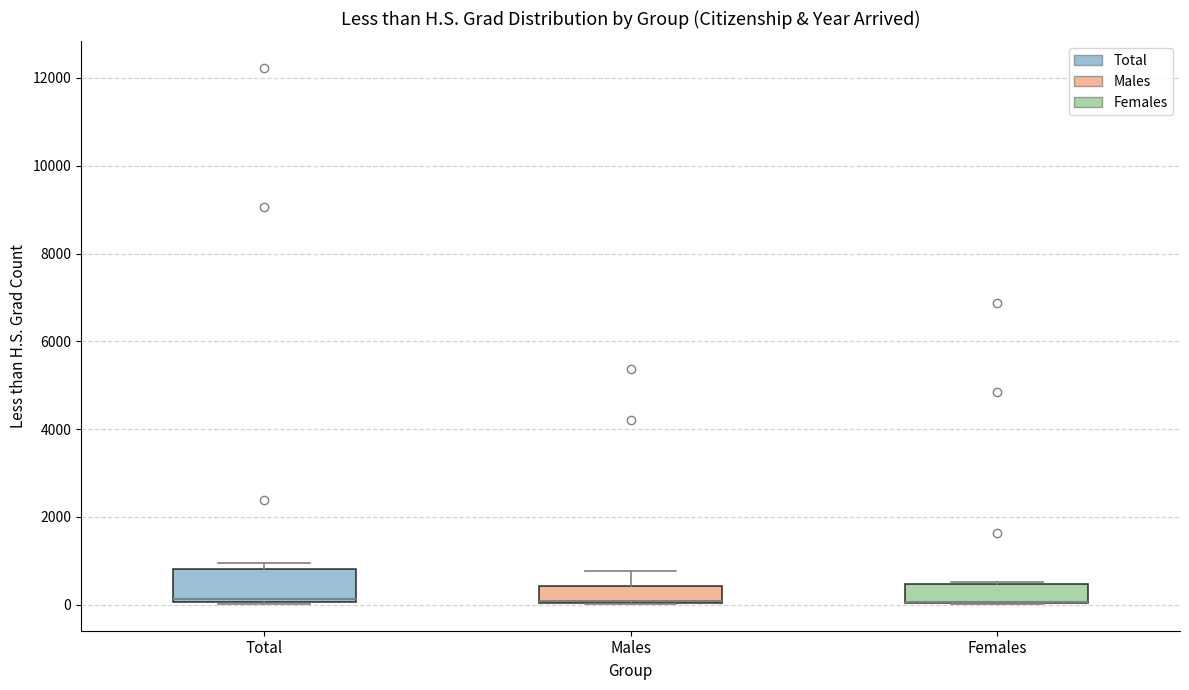

Where is the upper edge of the box for Males on the y-axis? The values are not printed on the chart, so give them approximately, as read against the axis.

400